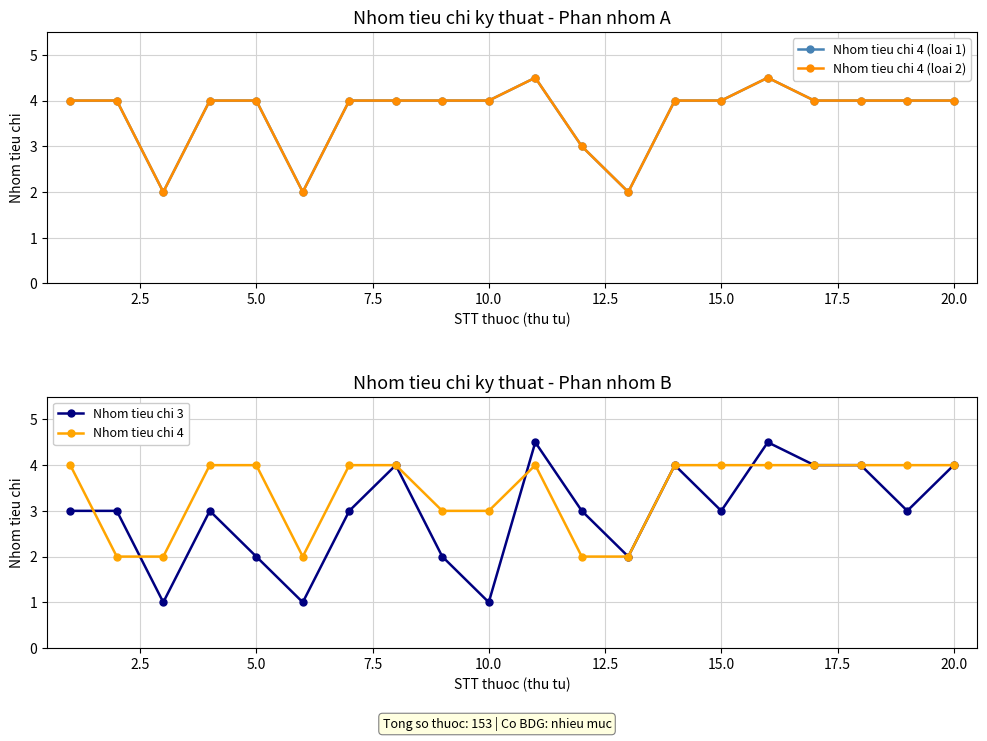

Which series has the widest spread of values?

Nhom tieu chi 3